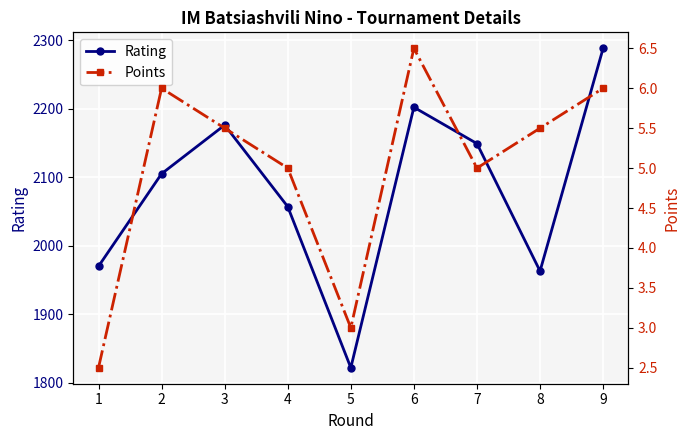

At which category is the sum across all series the highest?

9